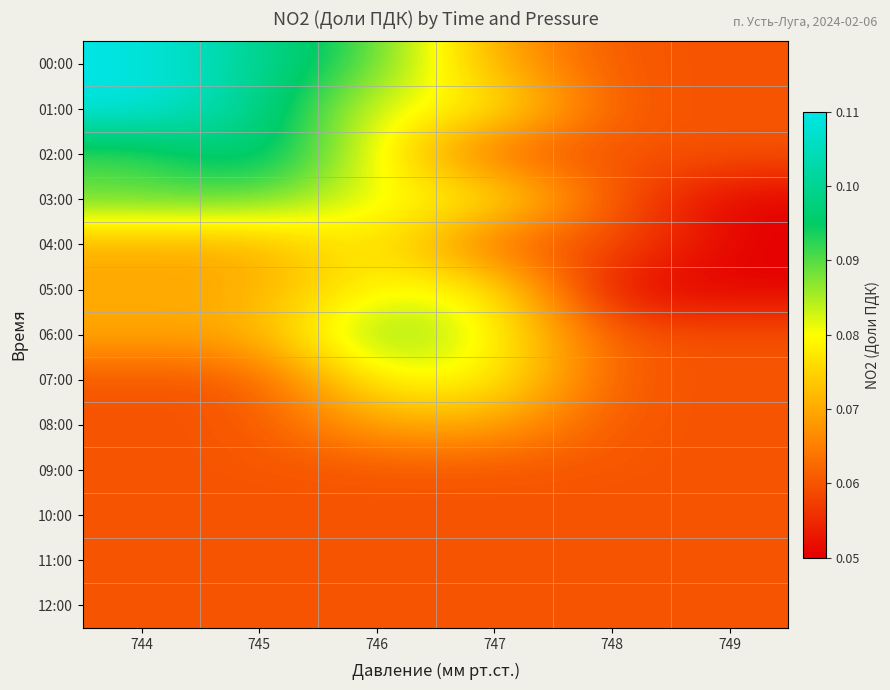

At which category is the sum across all series the highest?

744